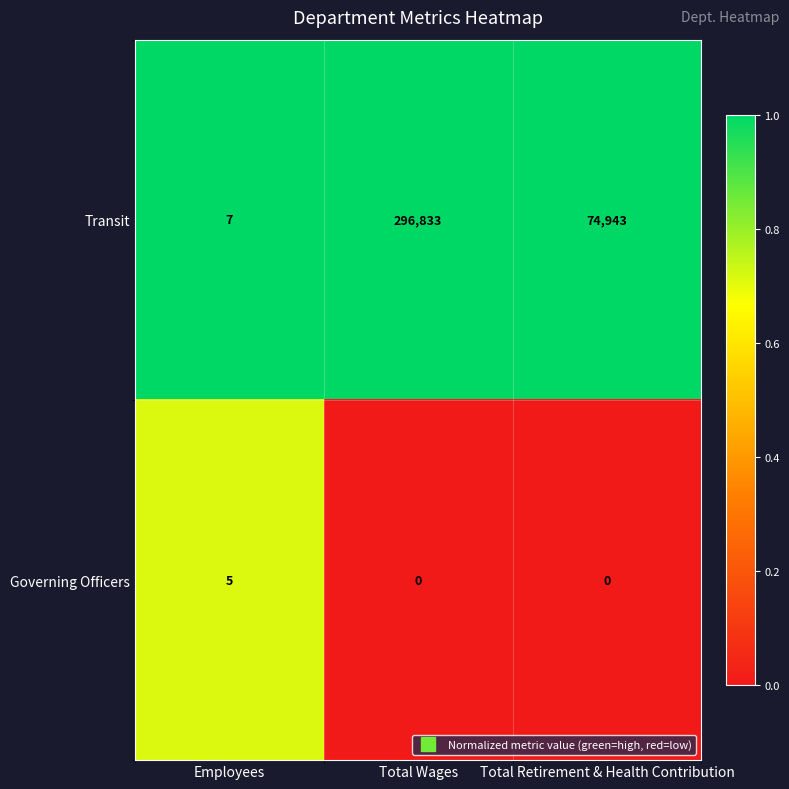

Rank the series at Employees from highest to lowest value.

Transit, Governing Officers